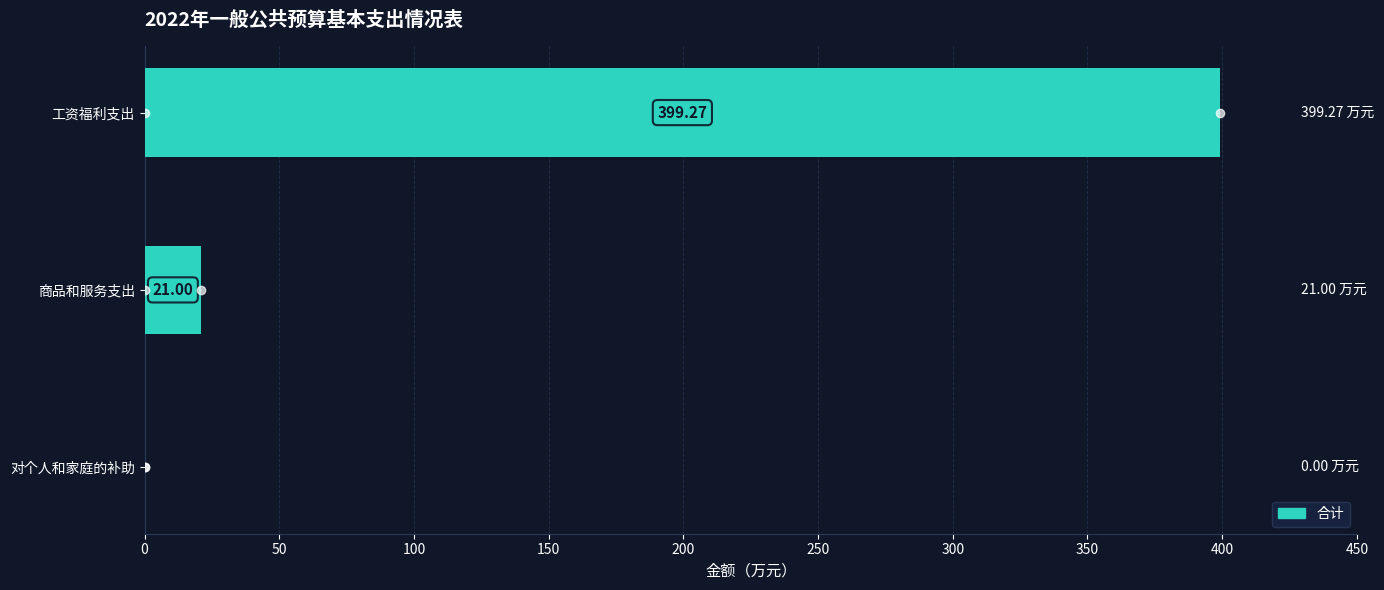

Are the bars horizontal?

Yes